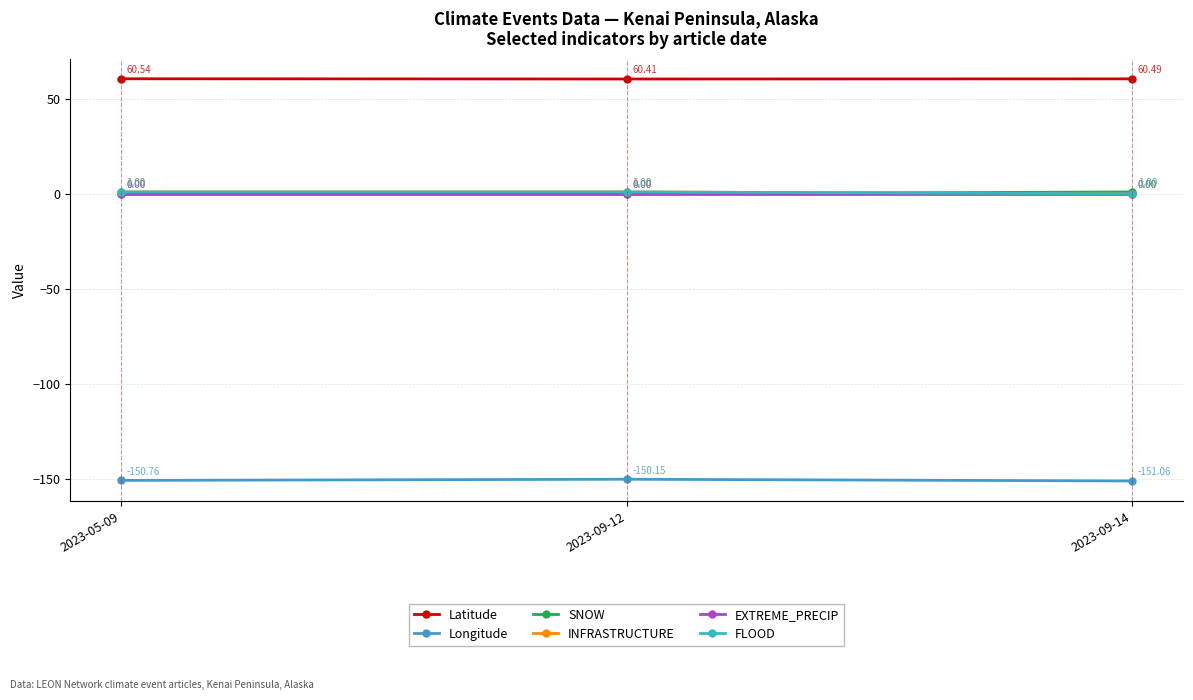

What is the label of the 1st point from the right?

2023-09-14